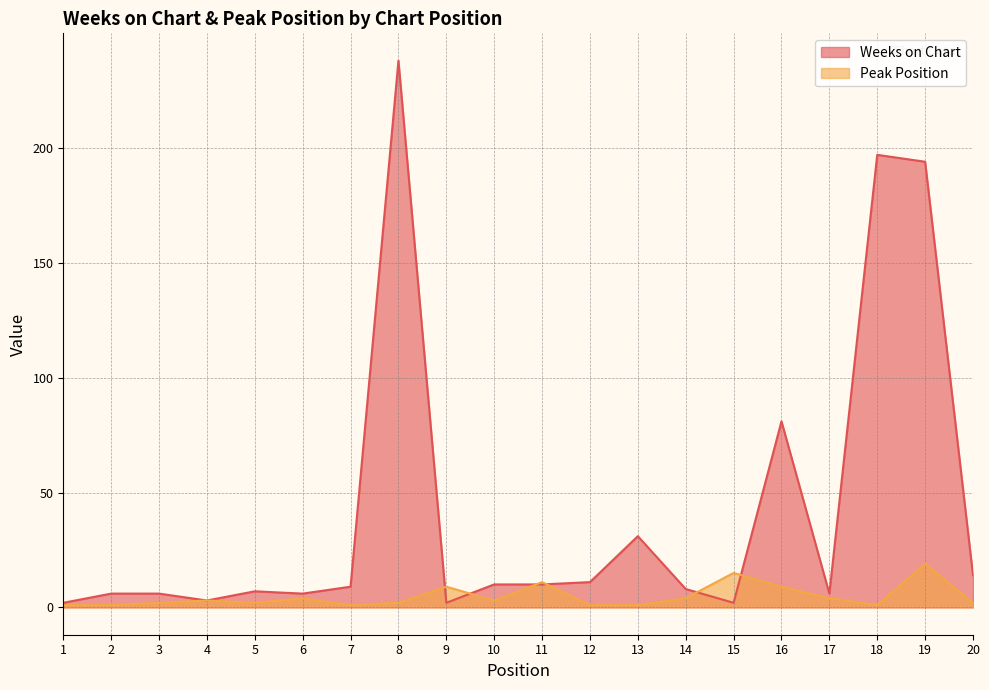

Which series has the largest total across all categories?

Weeks on Chart